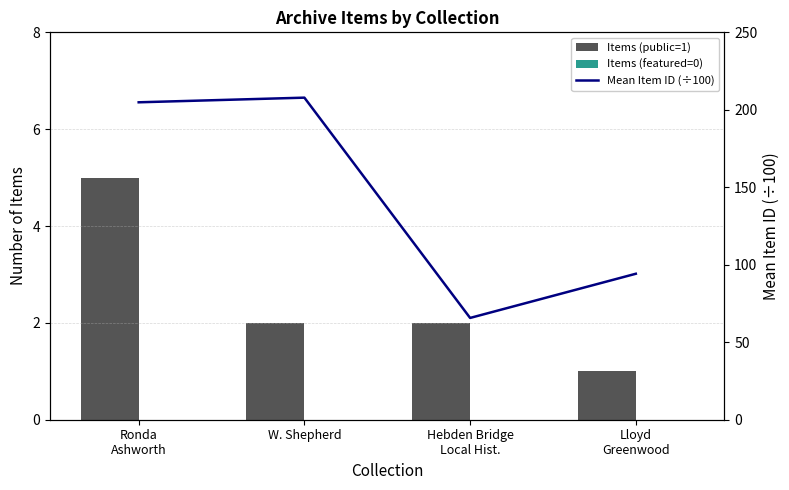

What is the sum of the Mean Item ID (÷100) values at W. Shepherd and Hebden Bridge
Local Hist.?

273.5